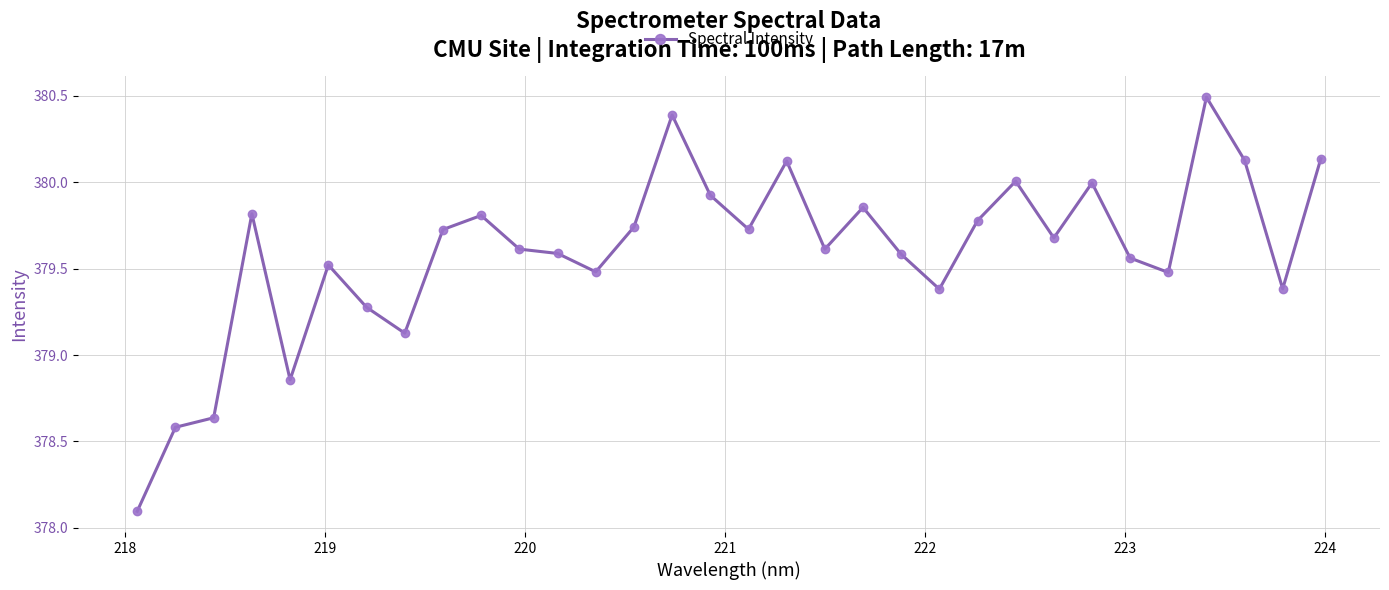

What is the difference between the maximum and second lowest values?

1.9